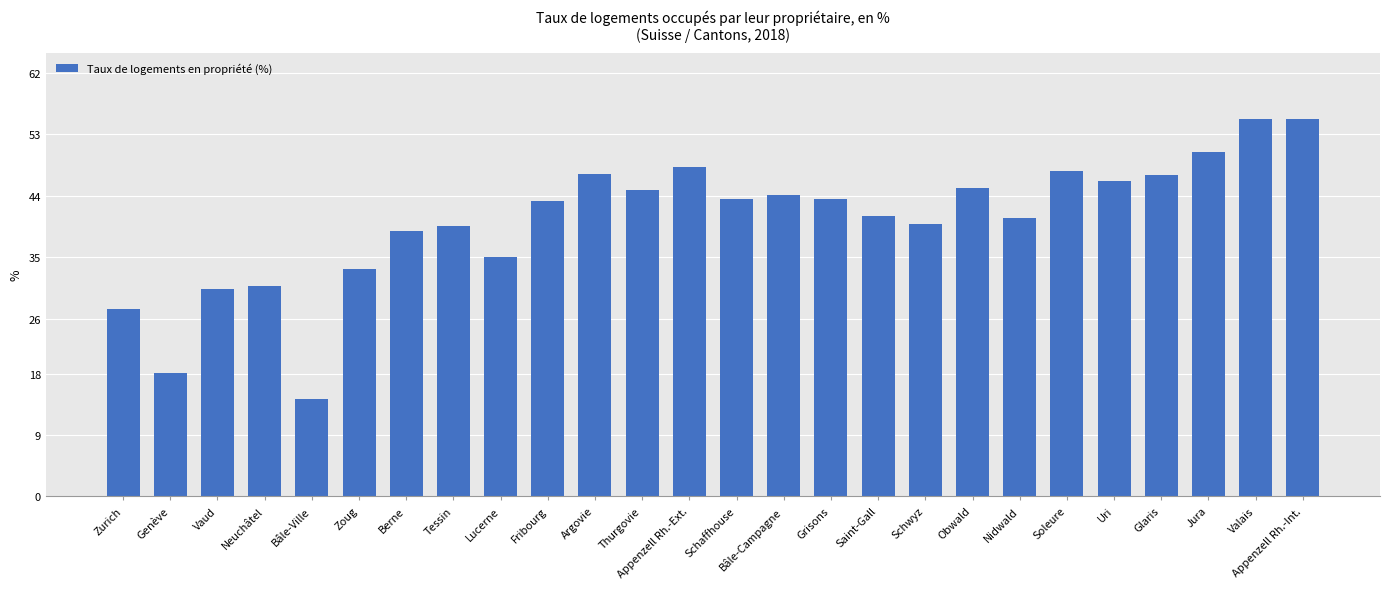

What is the maximum value shown in the chart?

55.3